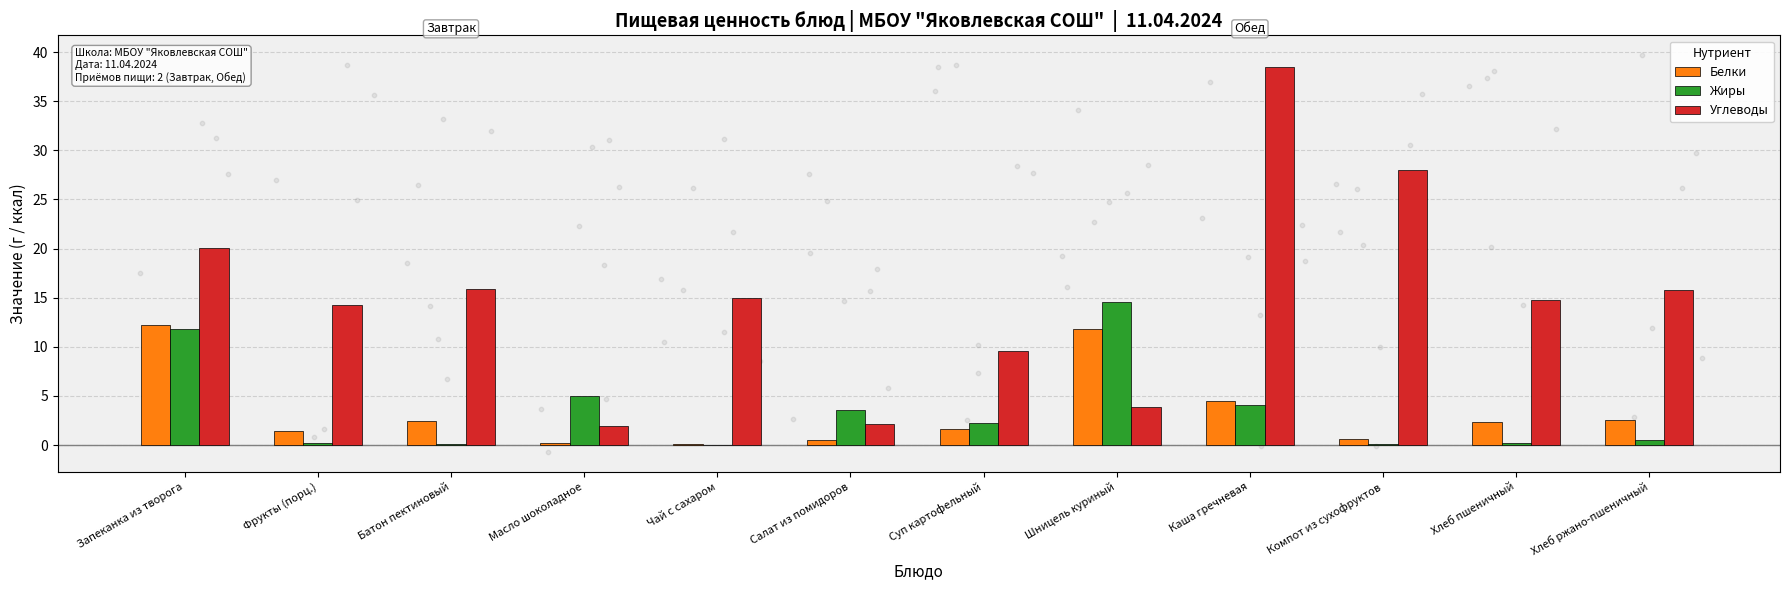

Which series has the widest spread of Y values?

Углеводы